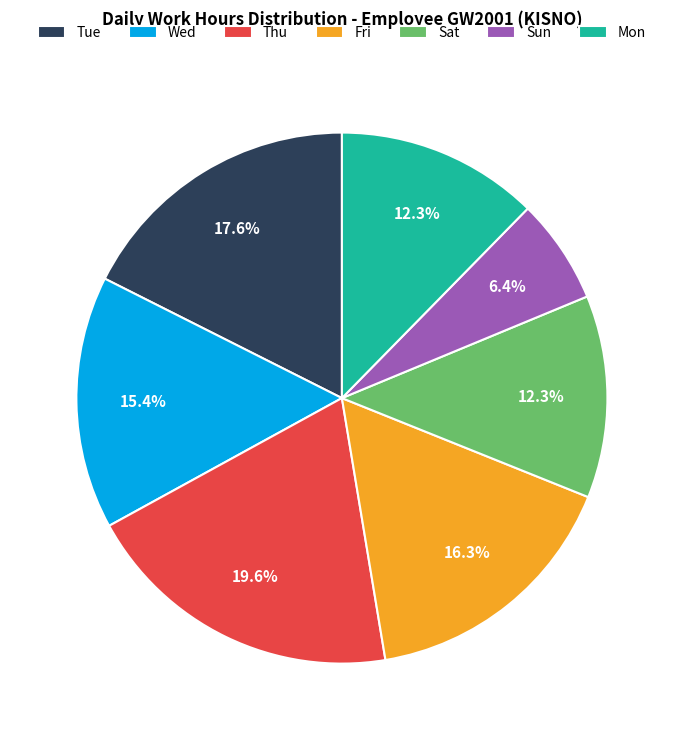

To the nearest percent, what is the difference between the largest and smallest slice percentages?

13%